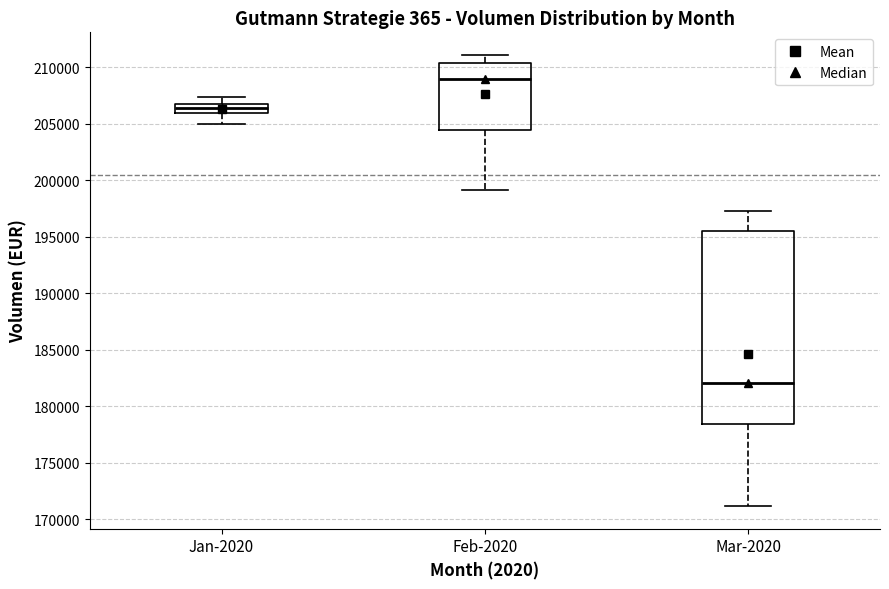

Reading left to right, read every box against the y-axis: the position of its median line, the range the box covers, and the ends of its whiskers. The values are not printed on the chart, so give them approximately, as read against the axis.

Jan-2020: median 206500 (inside the box), box 206000 to 206500, whiskers 205000 to 207500
Feb-2020: median 209000, box 204500 to 210500, whiskers 199000 to 211000
Mar-2020: median 182000, box 178500 to 195500, whiskers 171000 to 197500